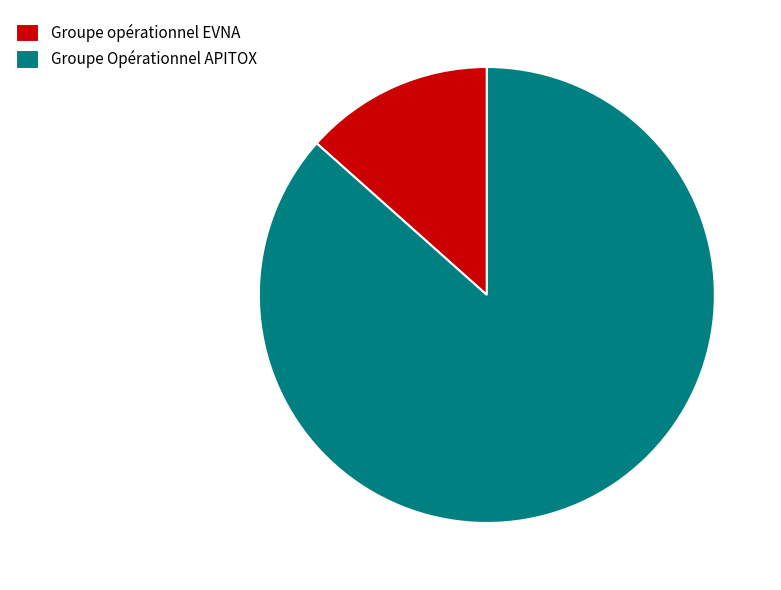

Rank the categories by value from lowest to highest.

Groupe opérationnel EVNA, Groupe Opérationnel APITOX